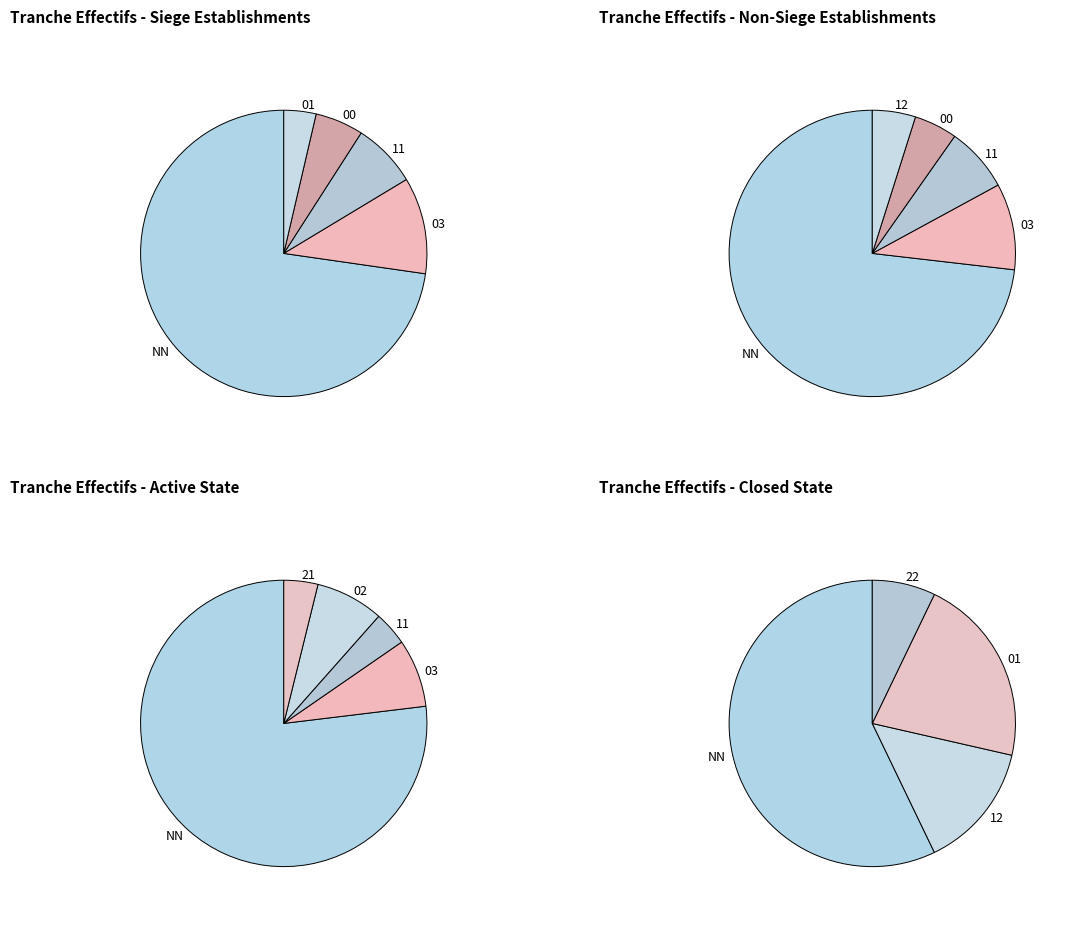

Which slice is the smallest?

22